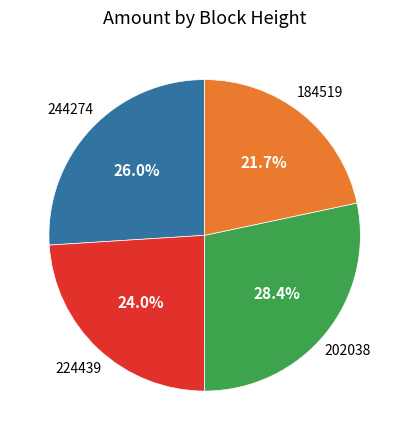

Is there any slice that represents more than half of the pie?

No